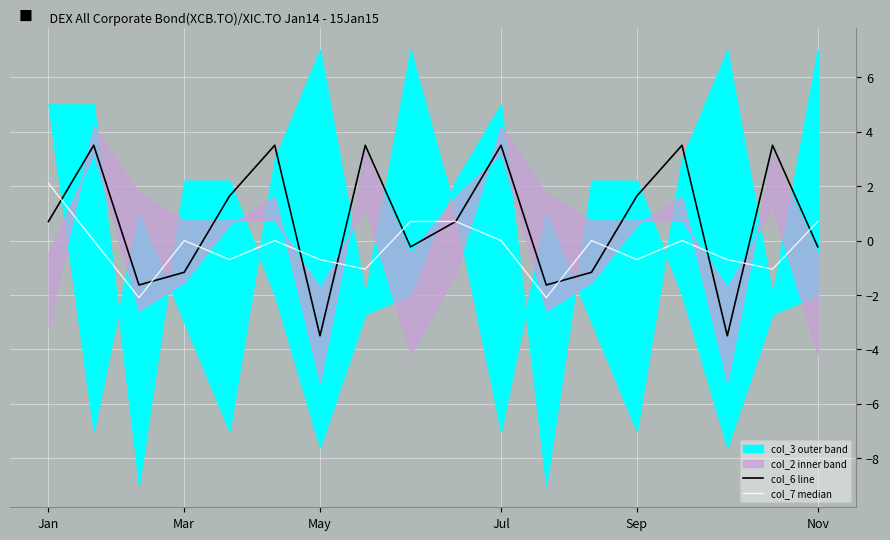

Which series has the largest total across all categories?

col_6 line